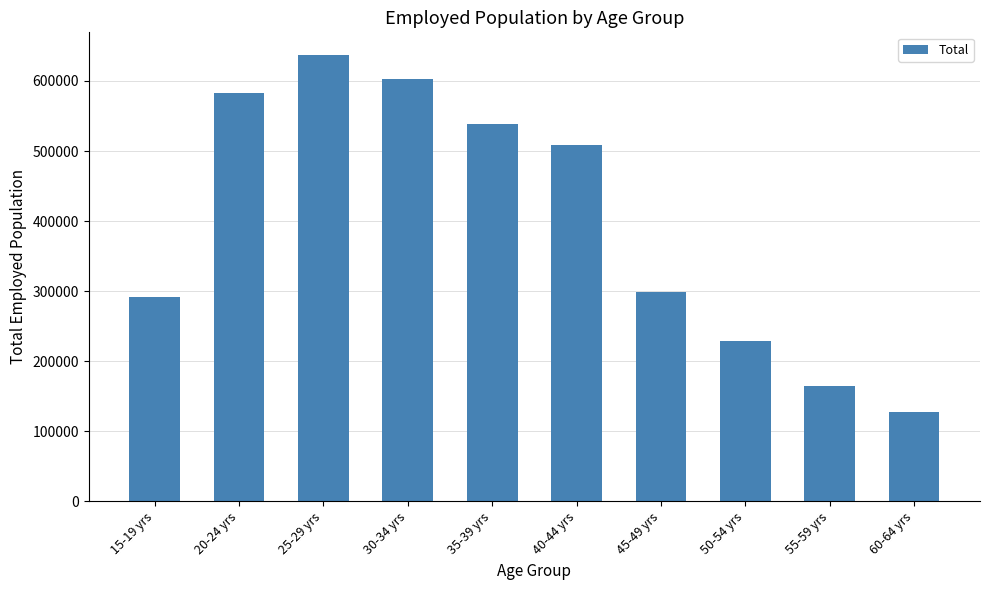

How many bars are there in total?

10